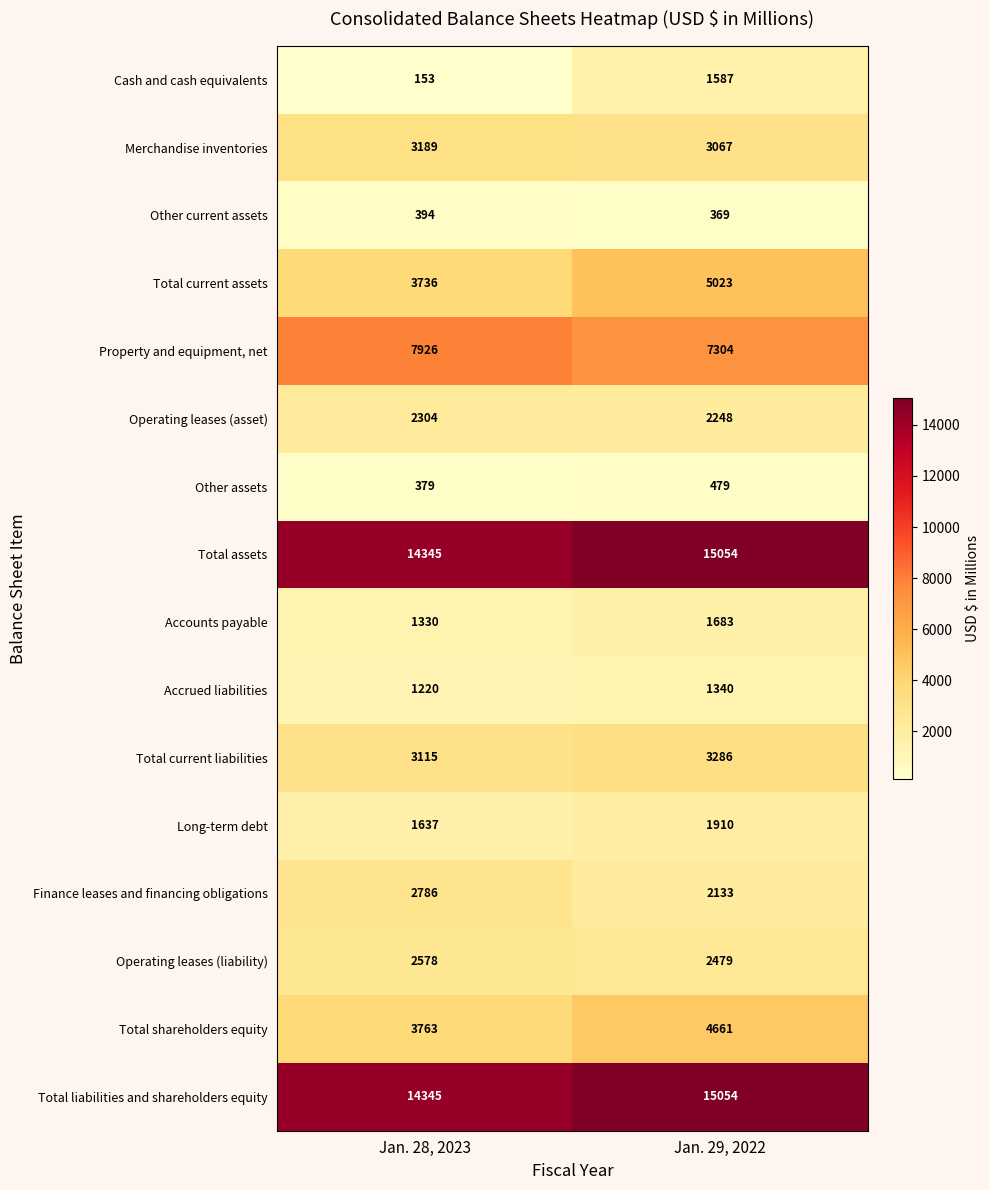

The value of Other assets at Jan. 29, 2022 is 479. True or false?

True